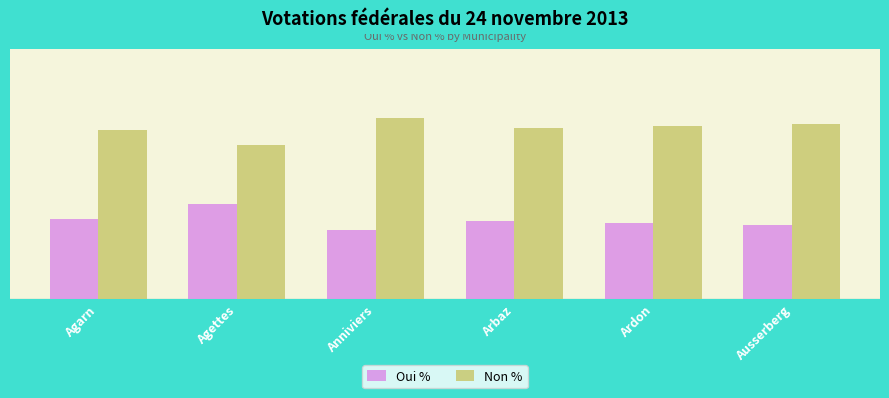

Are the bars grouped side by side (vs. stacked)?

Yes